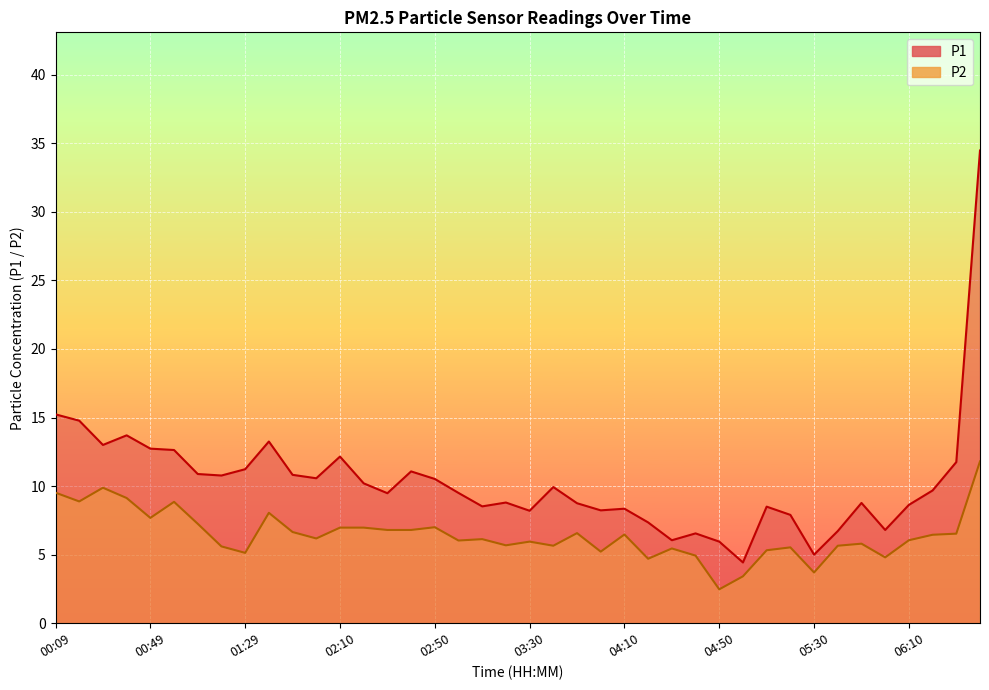

What is the minimum value shown in the chart?

2.5